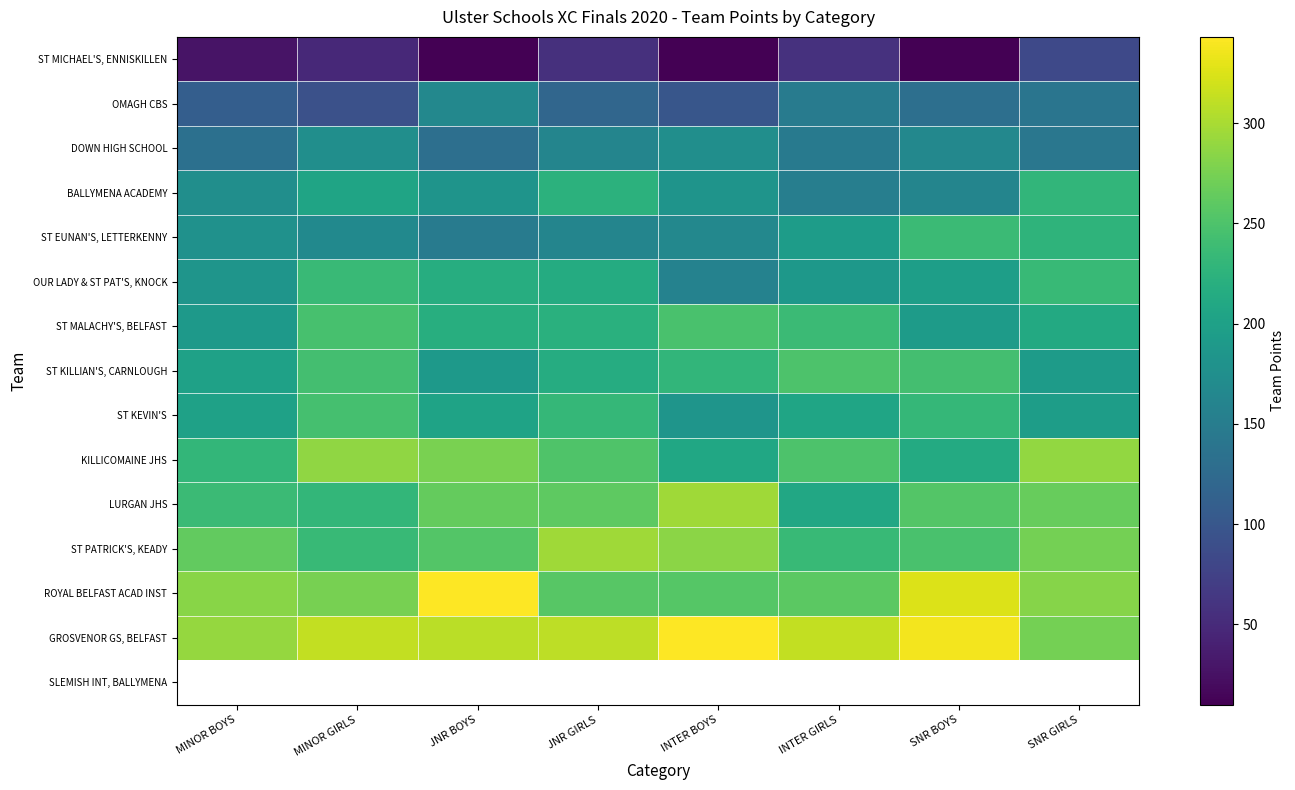

What is the greatest value displayed?

343.0